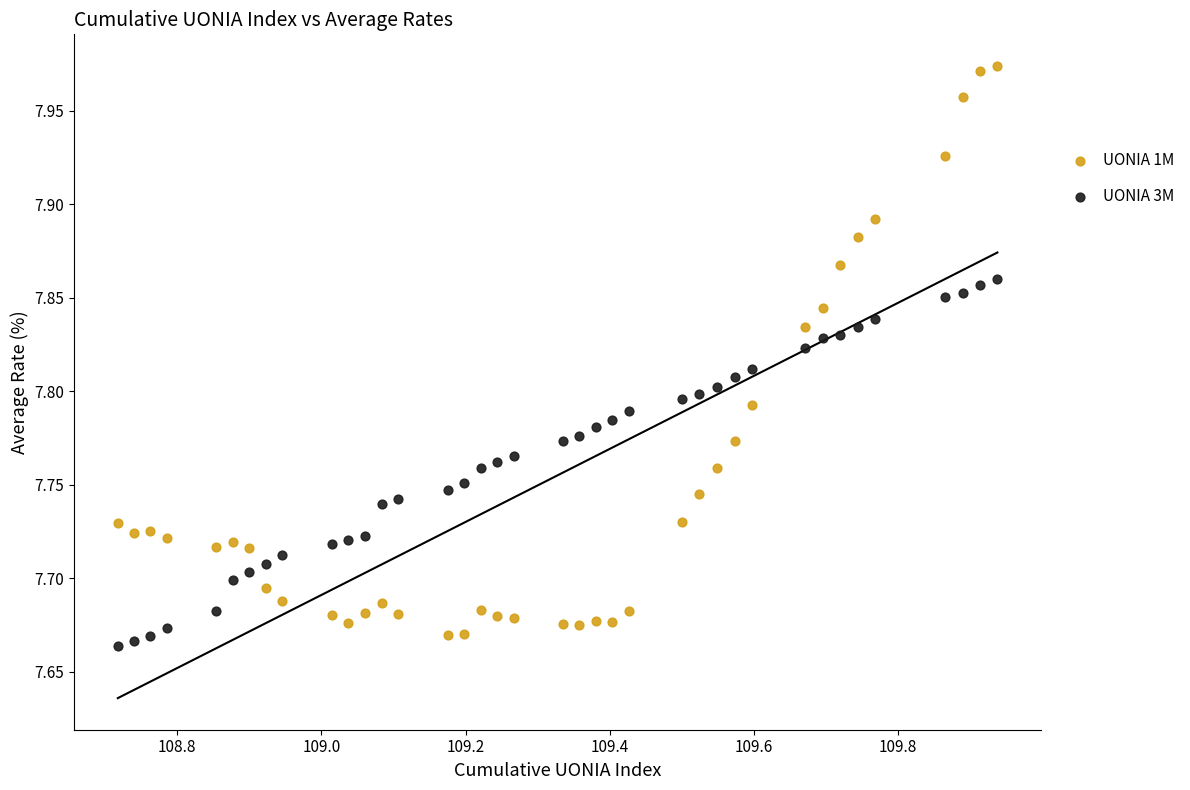

Which series has the largest Y range (max minus min)?

UONIA 1M